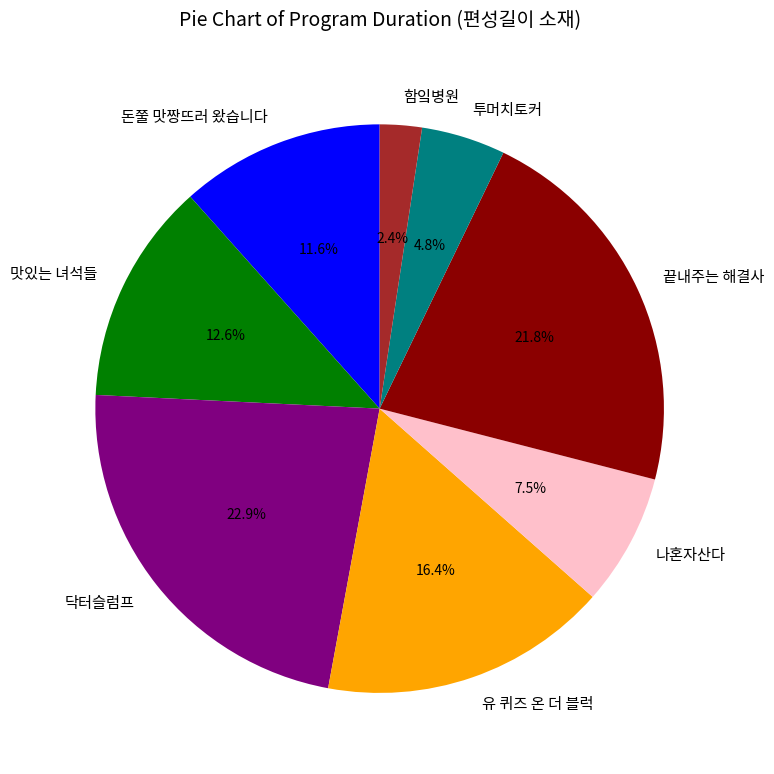

To the nearest percent, what is the average slice percentage?

12%